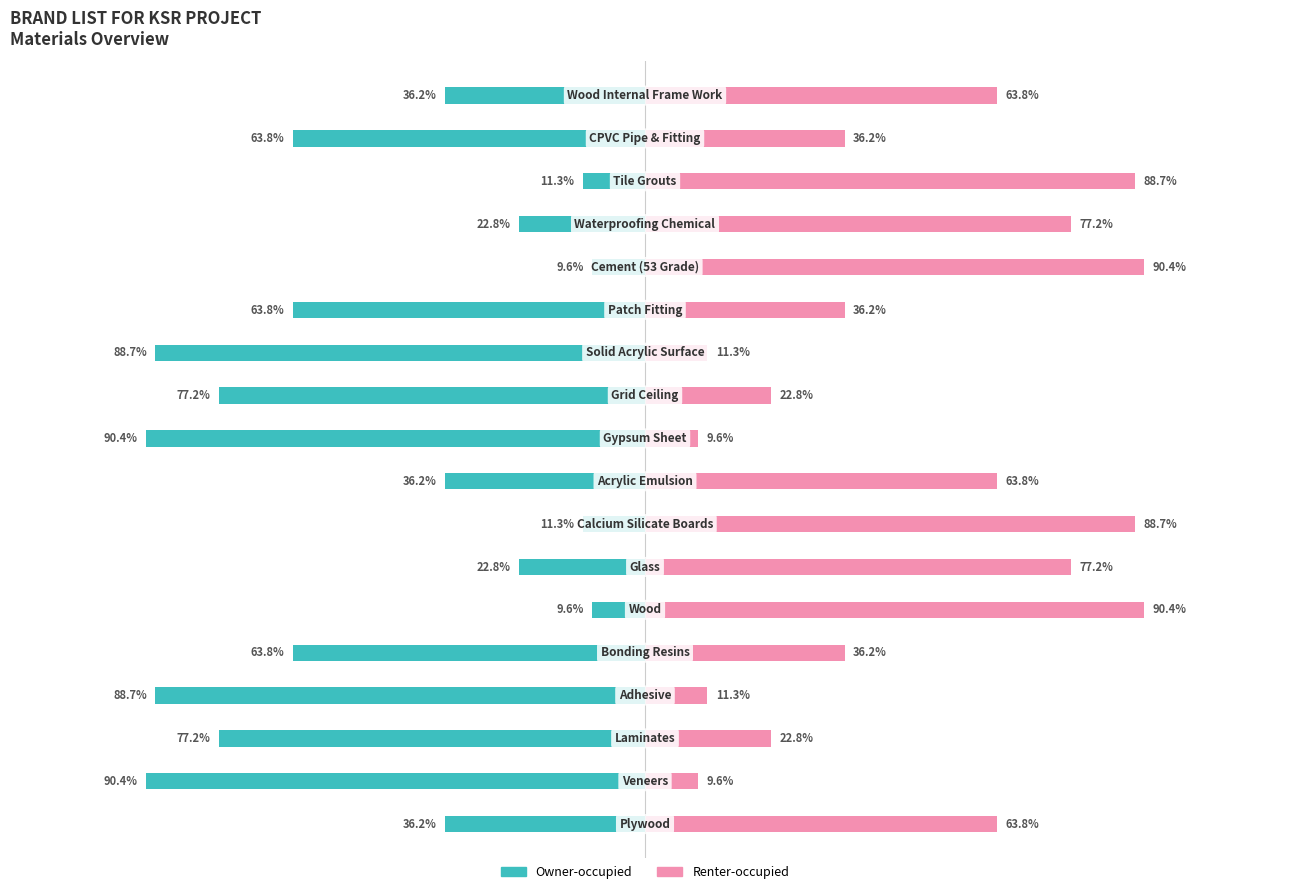

What are all the series names shown in the legend?

Owner-occupied, Renter-occupied